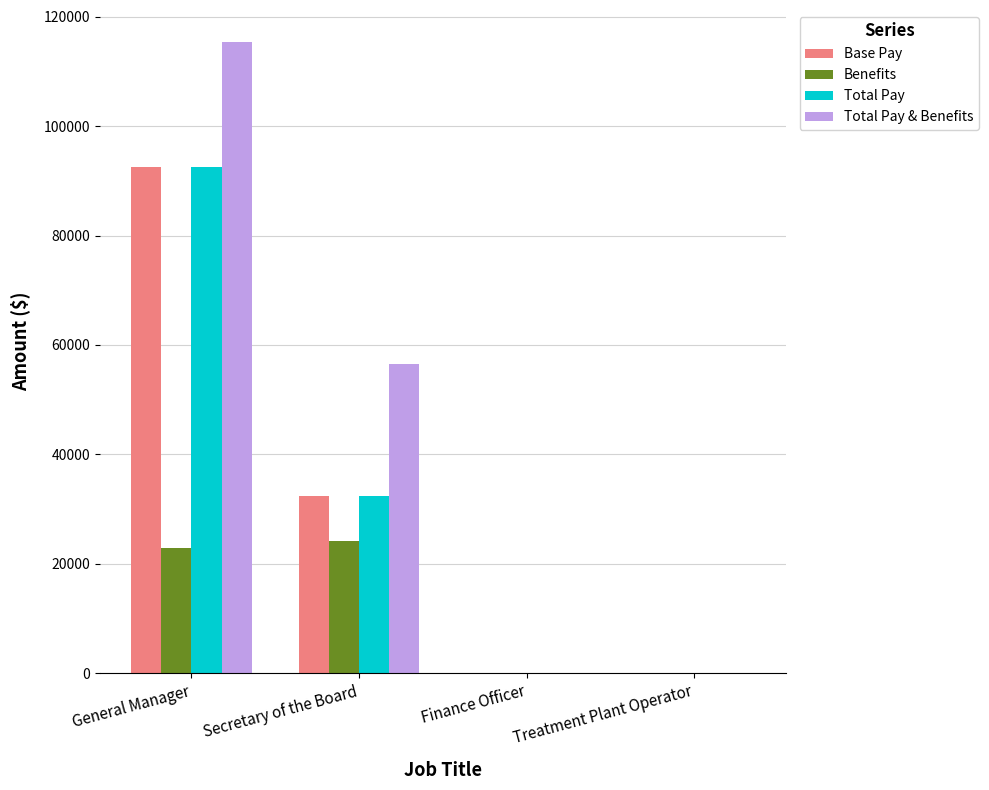

The Total Pay series shows 32336.3 at Secretary of the Board. True or false?

True